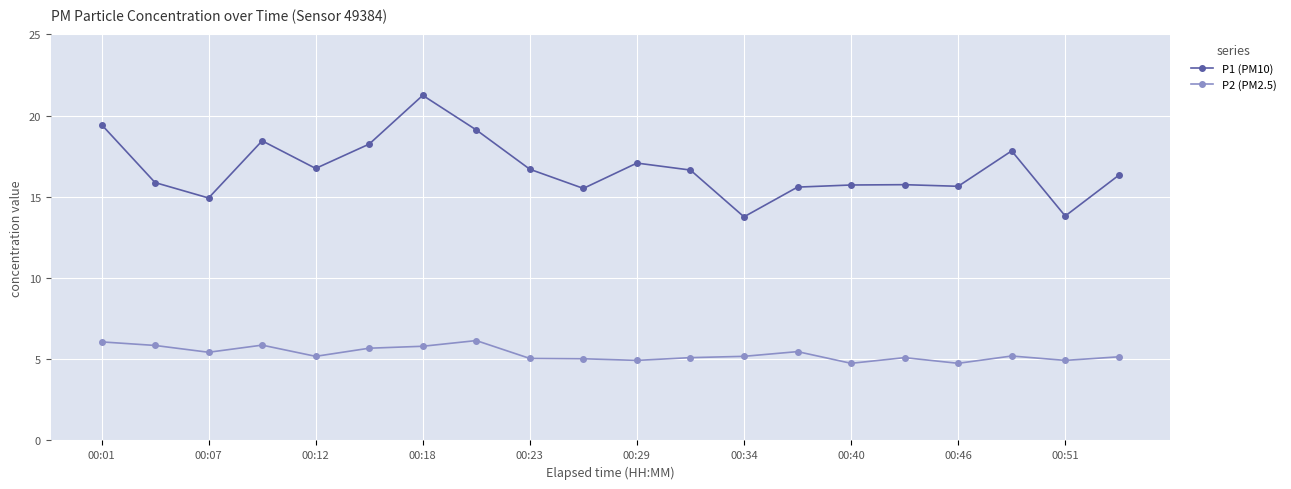

What is the highest value of the P2 (PM2.5) series?

6.2